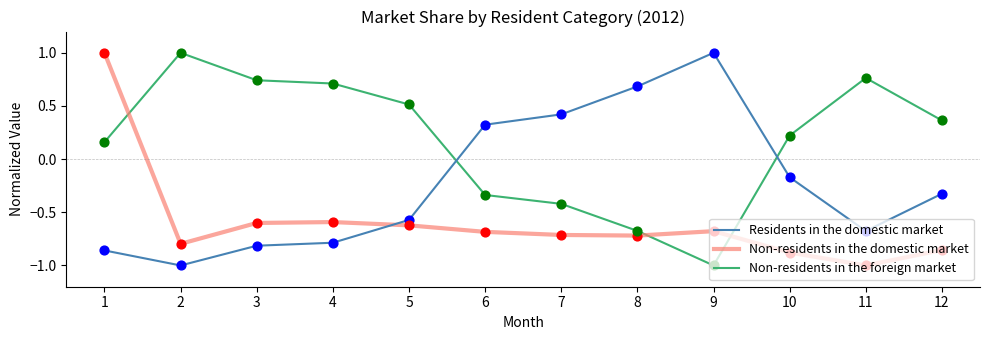

At how many categories does at least one series exceed 0?

12